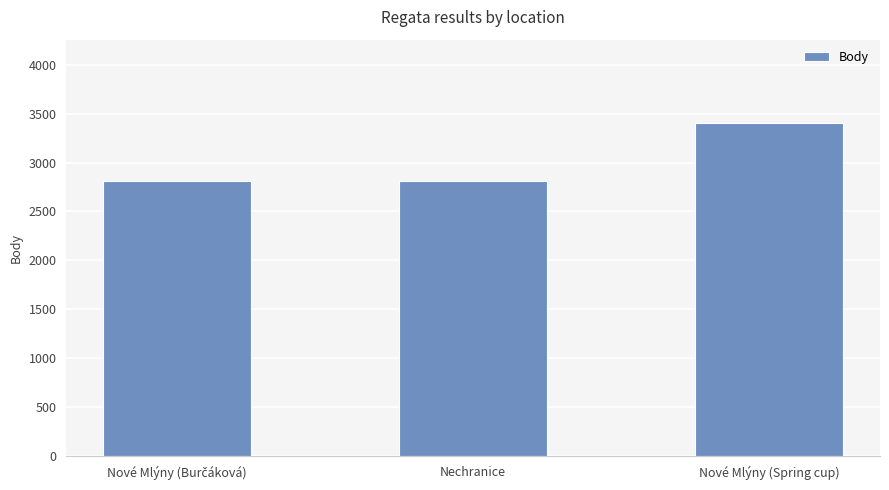

What is the approximate value at Nechranice?

2814